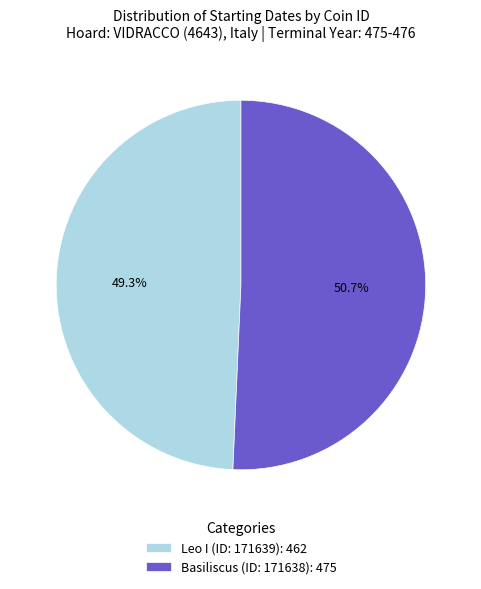

To the nearest percent, what percentage of the pie is Leo I (ID: 171639)?

49%